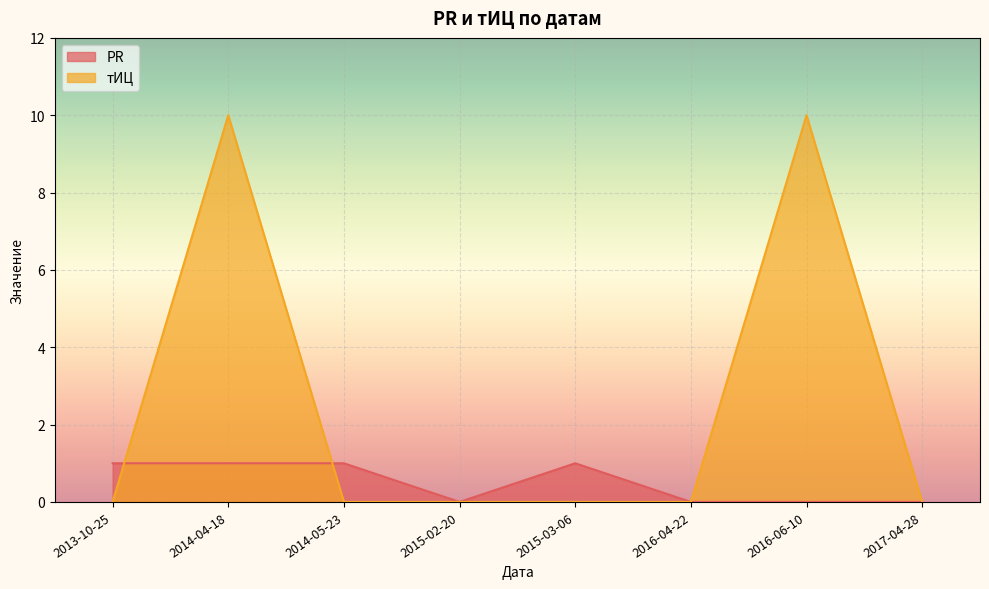

True or false: PR has more than 1 interior local peaks.

False